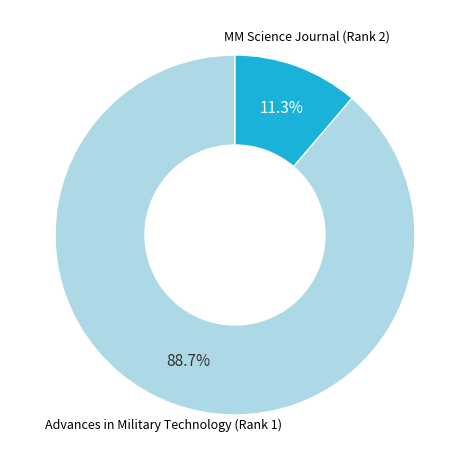

Is there a majority slice in this chart?

Yes